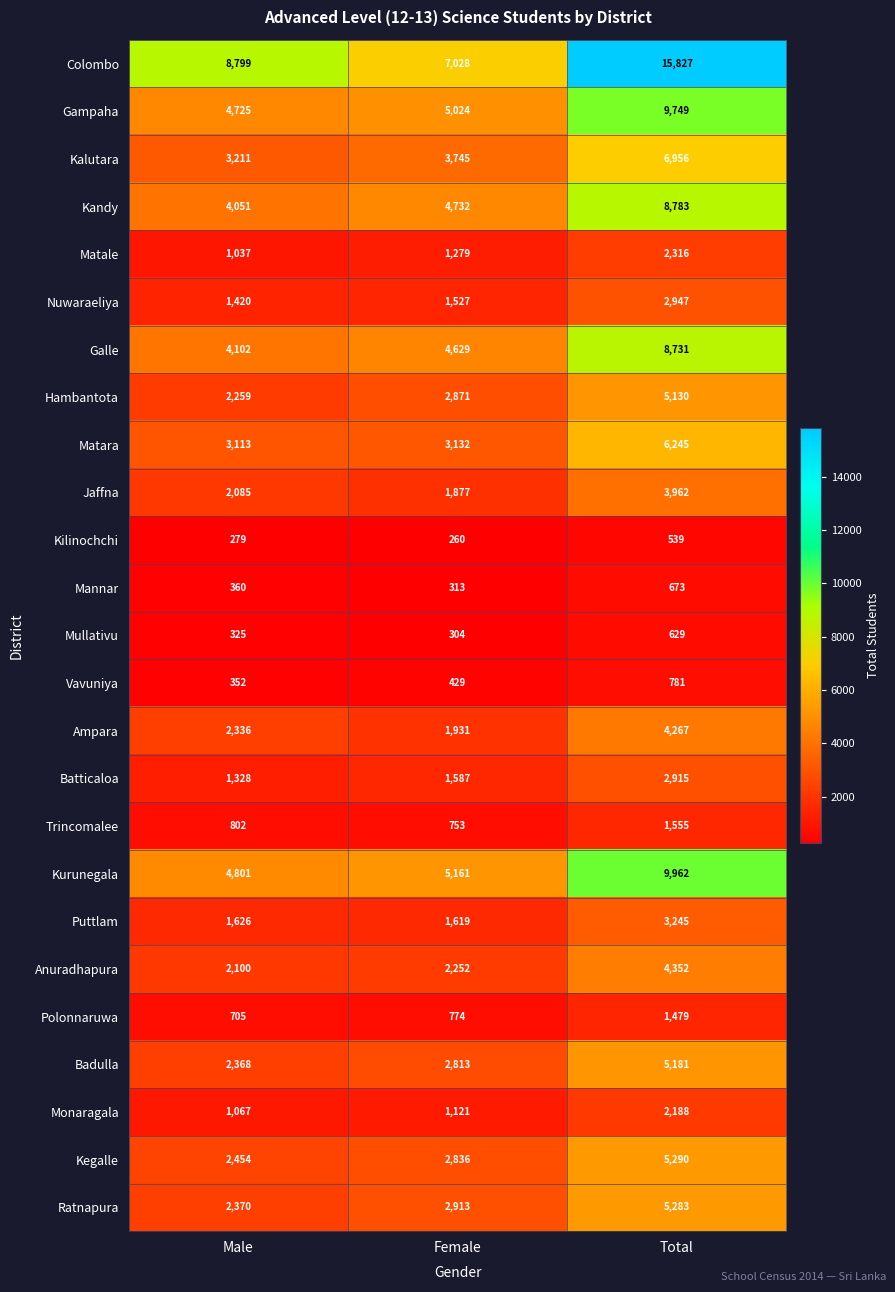

Which series has the largest total across all categories?

Colombo